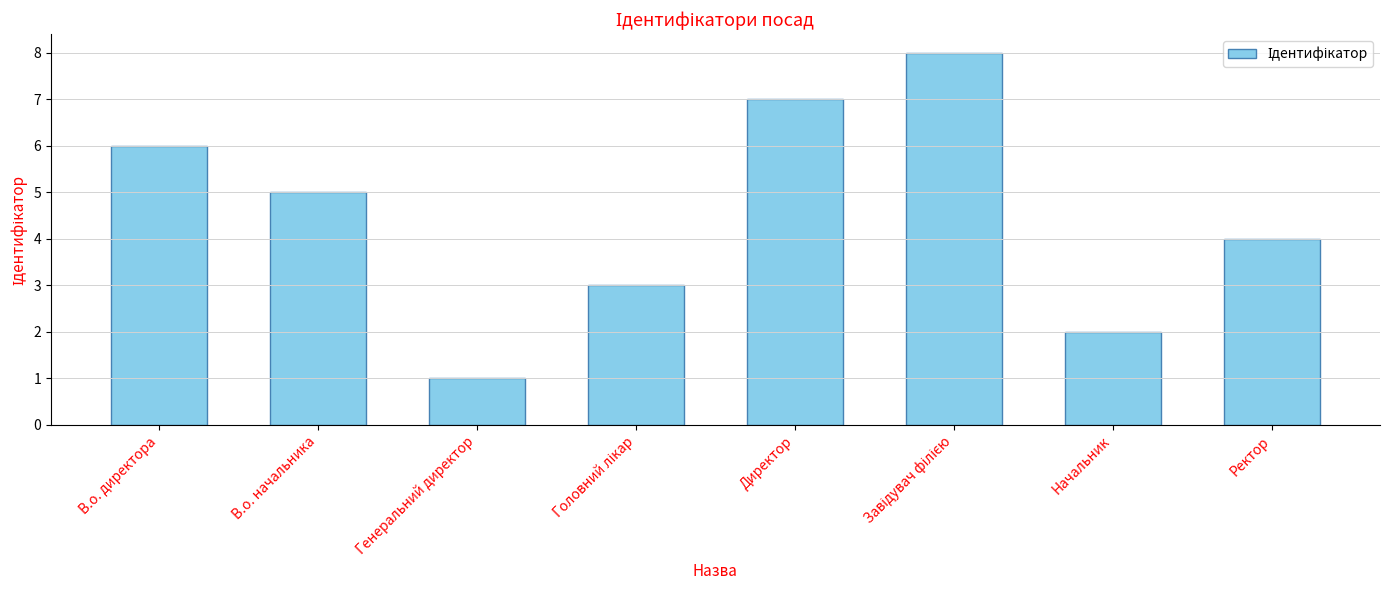

What is the sum of the values at Начальник and Директор?

9